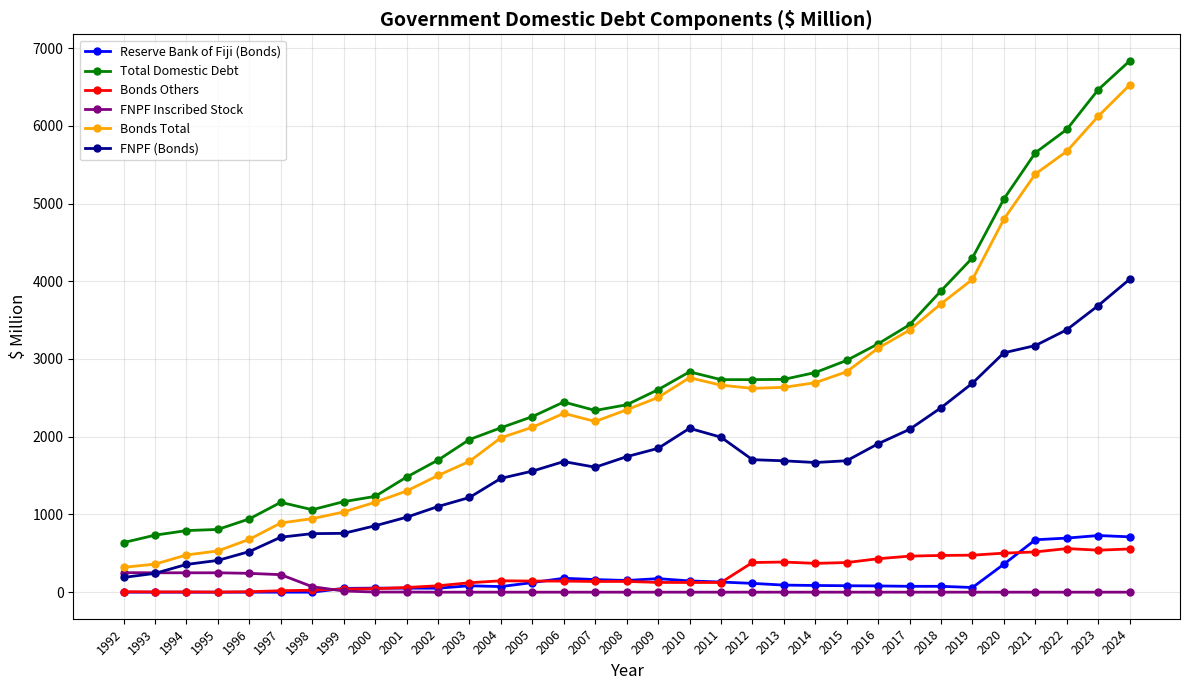

True or false: Reserve Bank of Fiji (Bonds) has more than 1 interior local peaks.

True